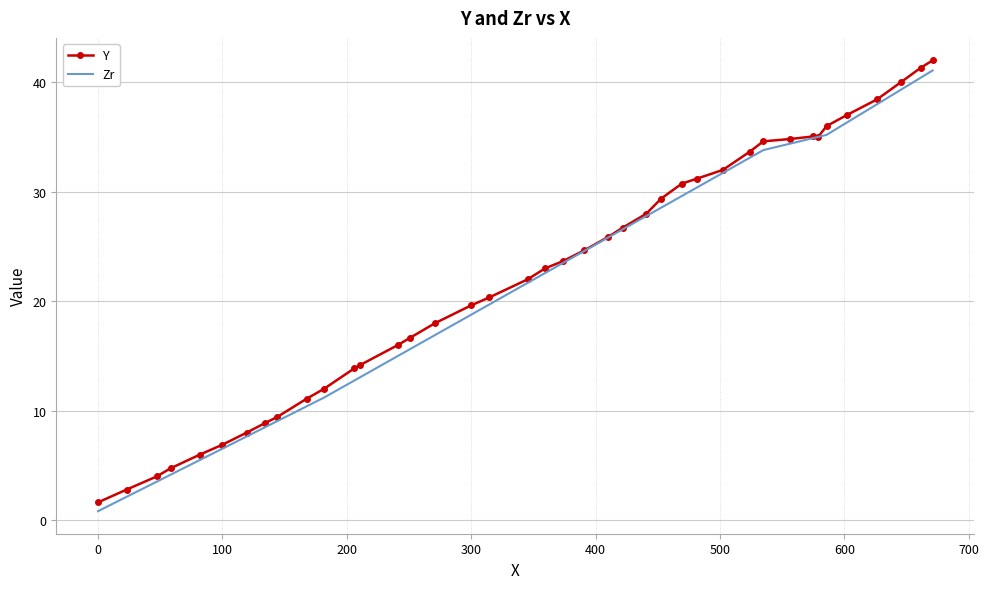

Which series has the widest spread of values?

Y